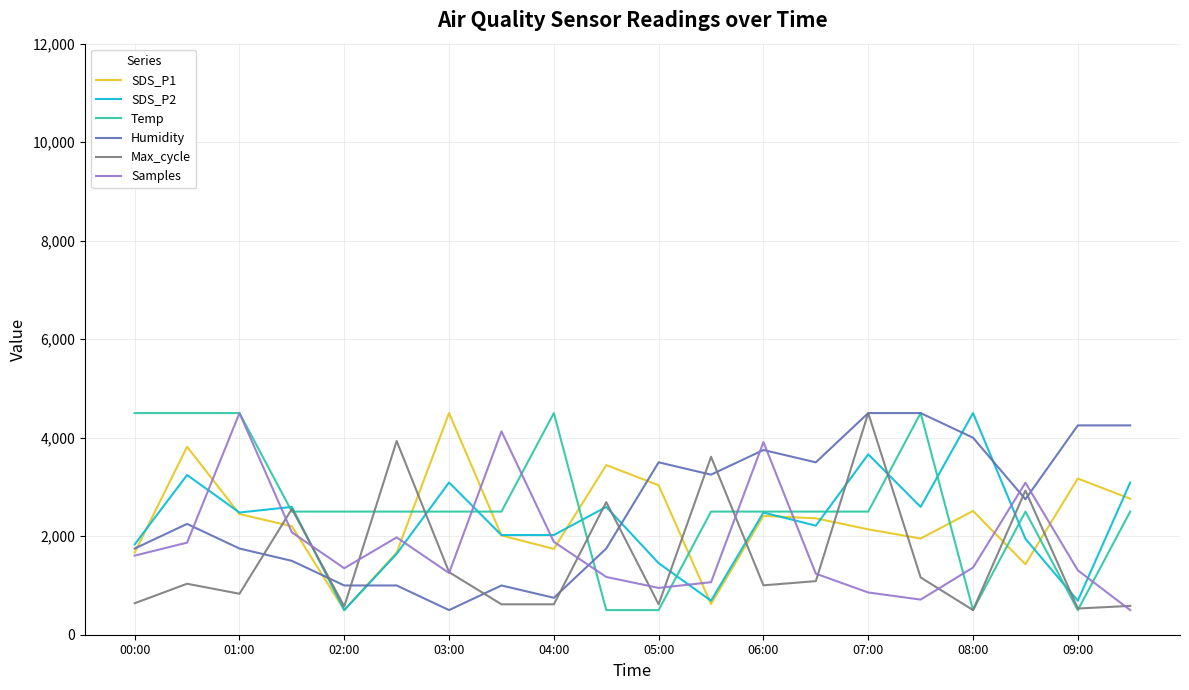

What is the highest value of the Samples series?

4500.0